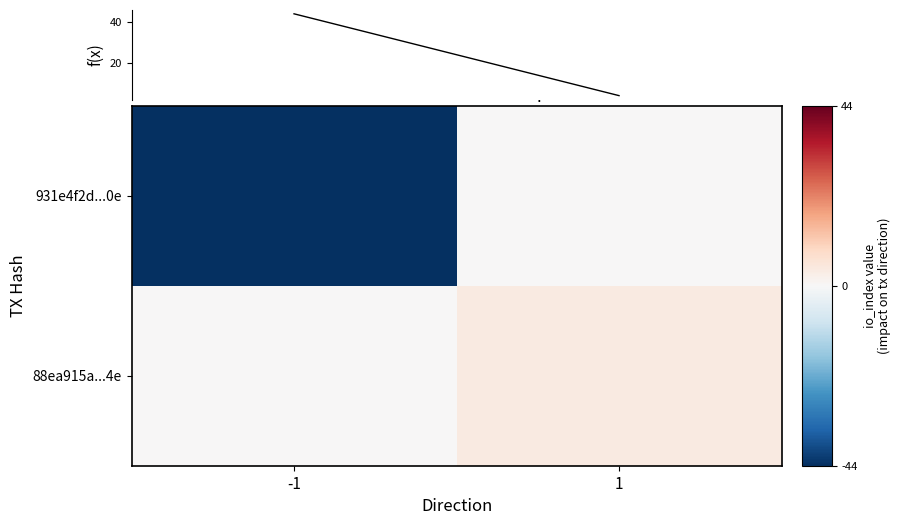

Count the number of categories in the chart.

2